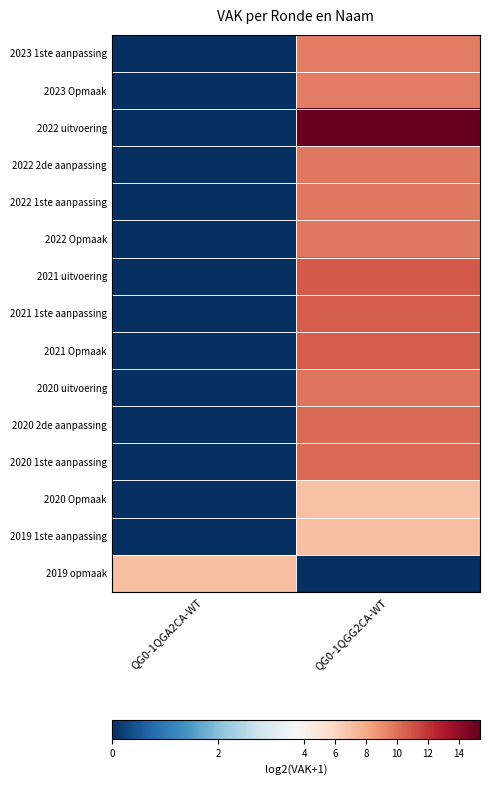

Which label corresponds to the largest value in the chart?

QG0-1QGG2CA-WT